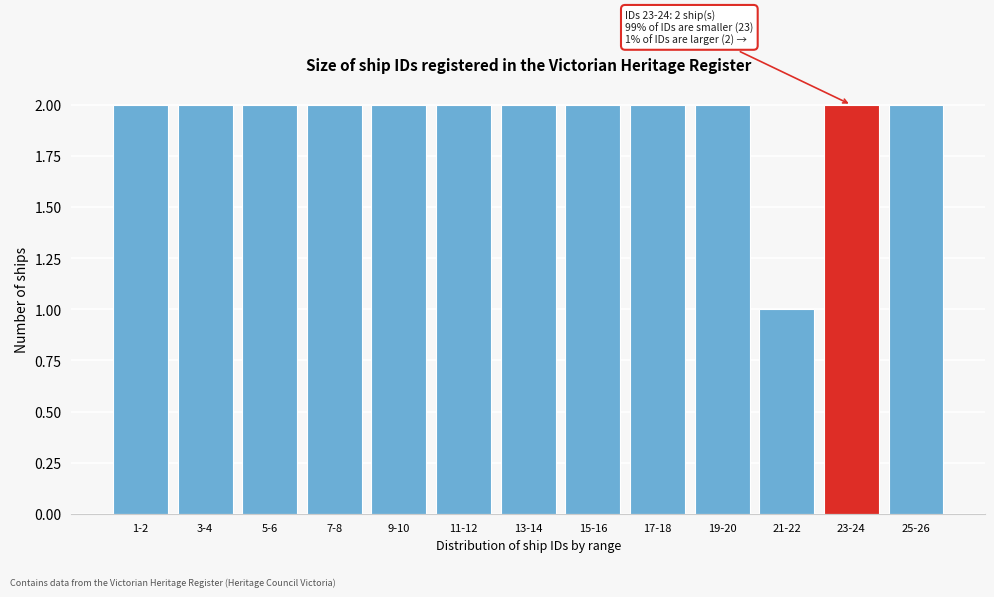

Reading left to right, list all the values displayed in this chart.

2	2	2	2	2	2	2	2	2	2	1	2	2